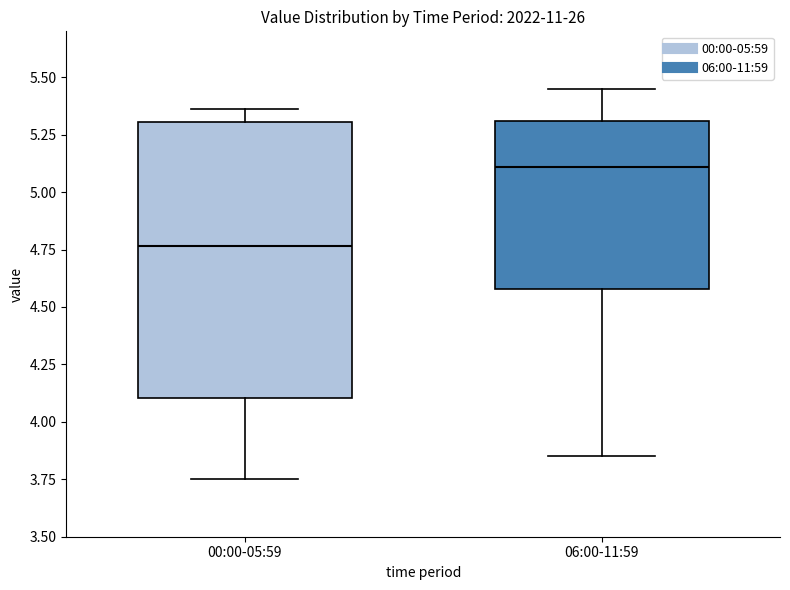

Which box's median line is the lowest?

00:00-05:59